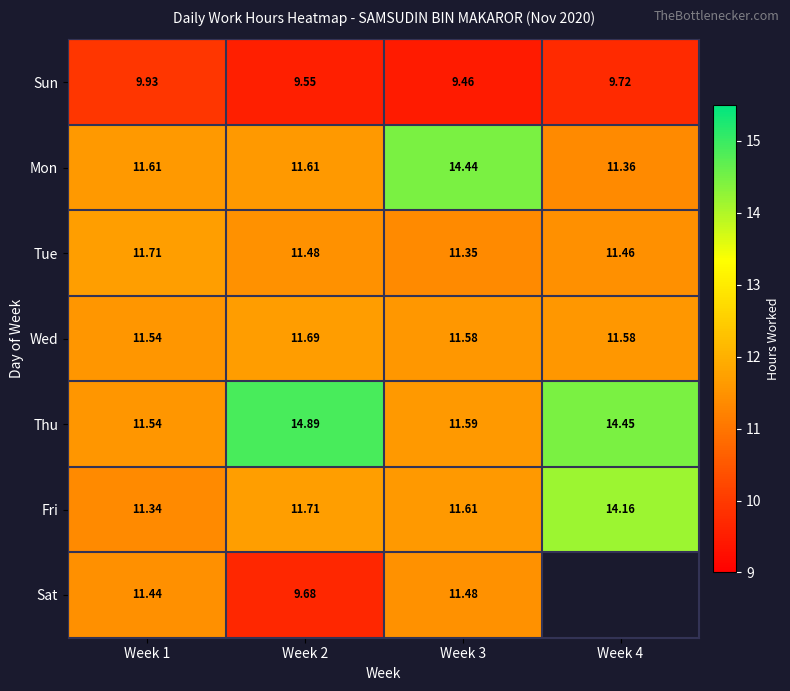

At Week 2, list the series in order from largest to smallest.

Thu, Fri, Wed, Mon, Tue, Sat, Sun